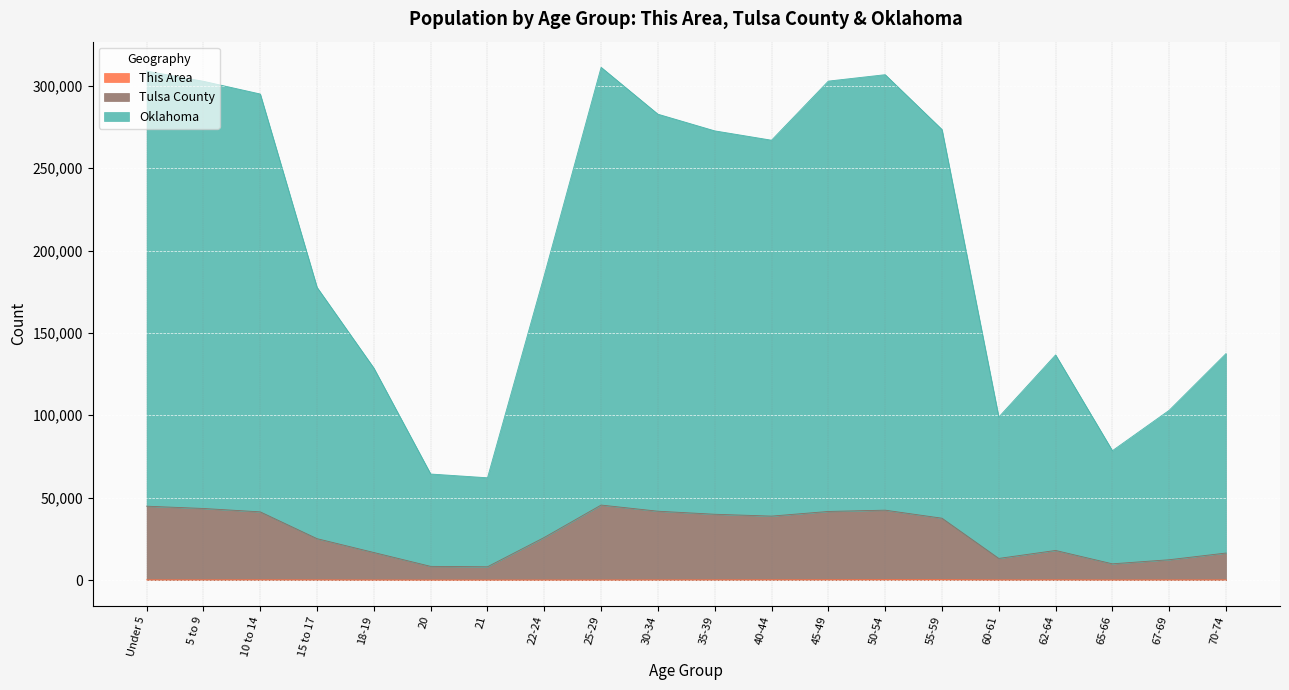

True or false: Tulsa County and This Area intersect in this chart.

False